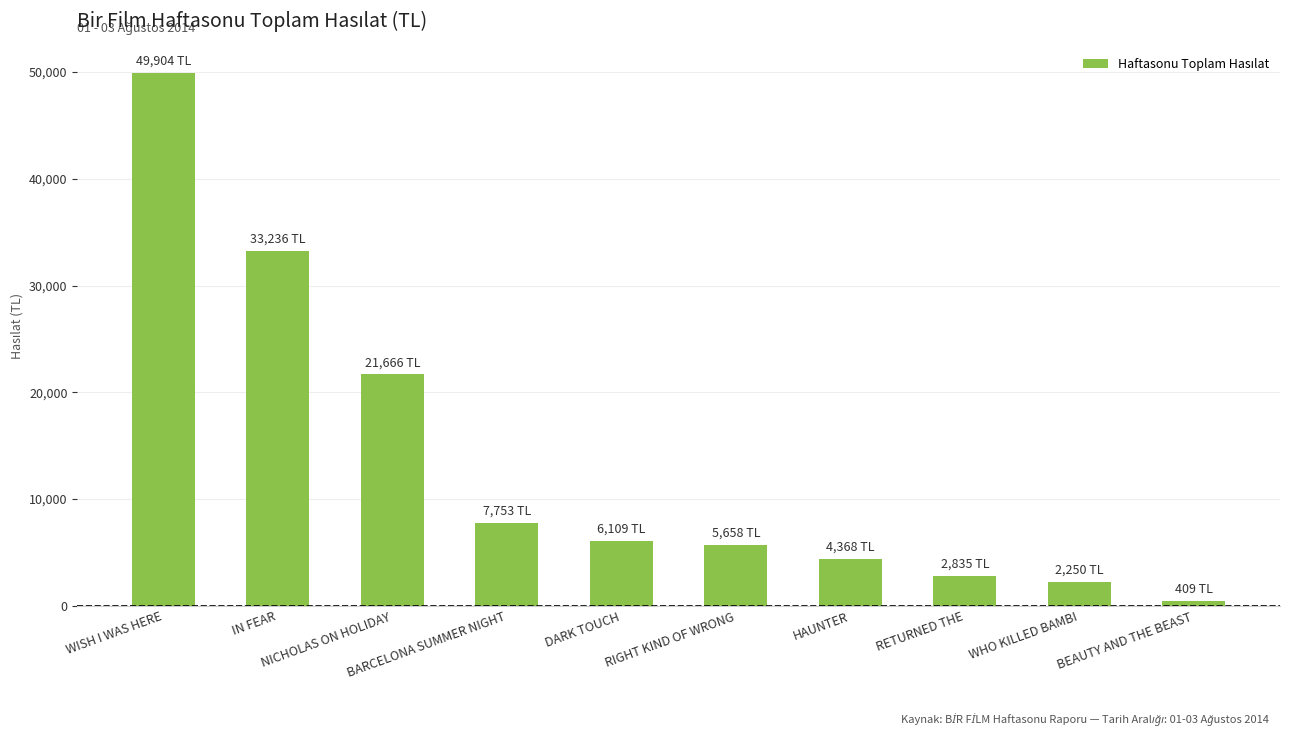

Reading left to right, what are all the values shown in this chart?

WISH I WAS HERE=49903.8	IN FEAR=33235.5	NICHOLAS ON HOLIDAY=21666.0	BARCELONA SUMMER NIGHT=7753.0	DARK TOUCH=6109.0	RIGHT KIND OF WRONG=5658.0	HAUNTER=4368.0	RETURNED THE=2835.0	WHO KILLED BAMBI=2249.9	BEAUTY AND THE BEAST=409.0